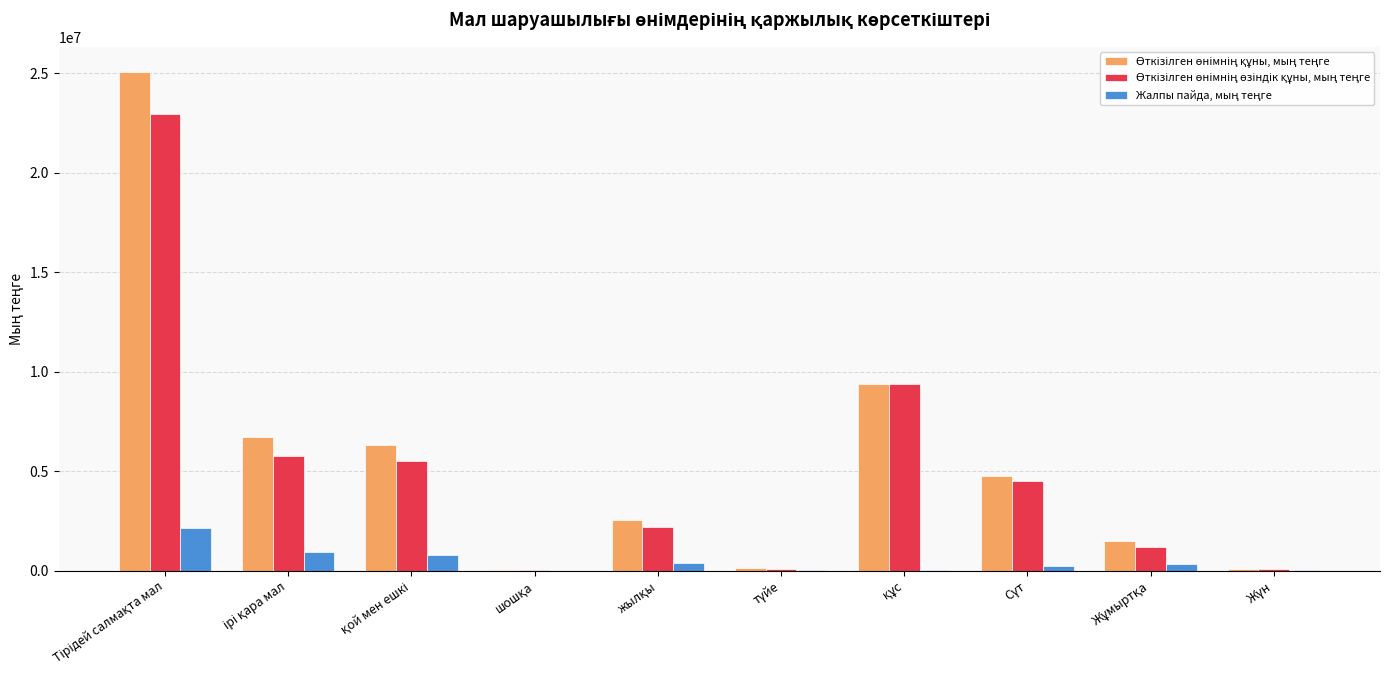

Is the value of Өткізілген өнімнің құны, мың теңге at жылқы greater than the value of Өткізілген өнімнің өзіндік құны, мың теңге at Жұмыртқа?

Yes